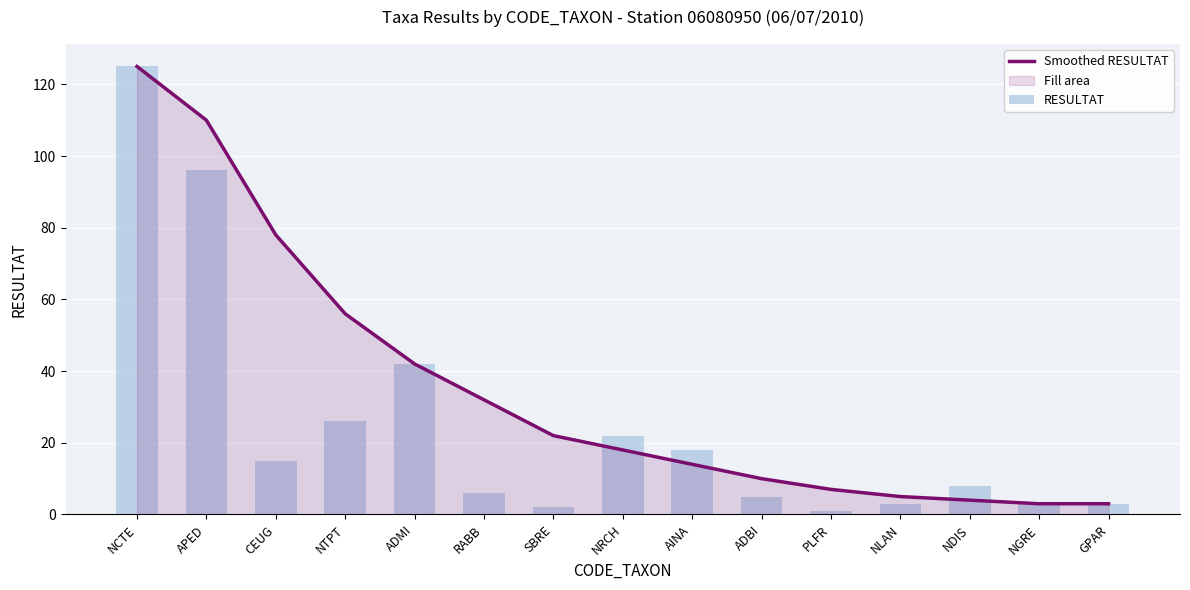

What is the smallest value displayed?

1